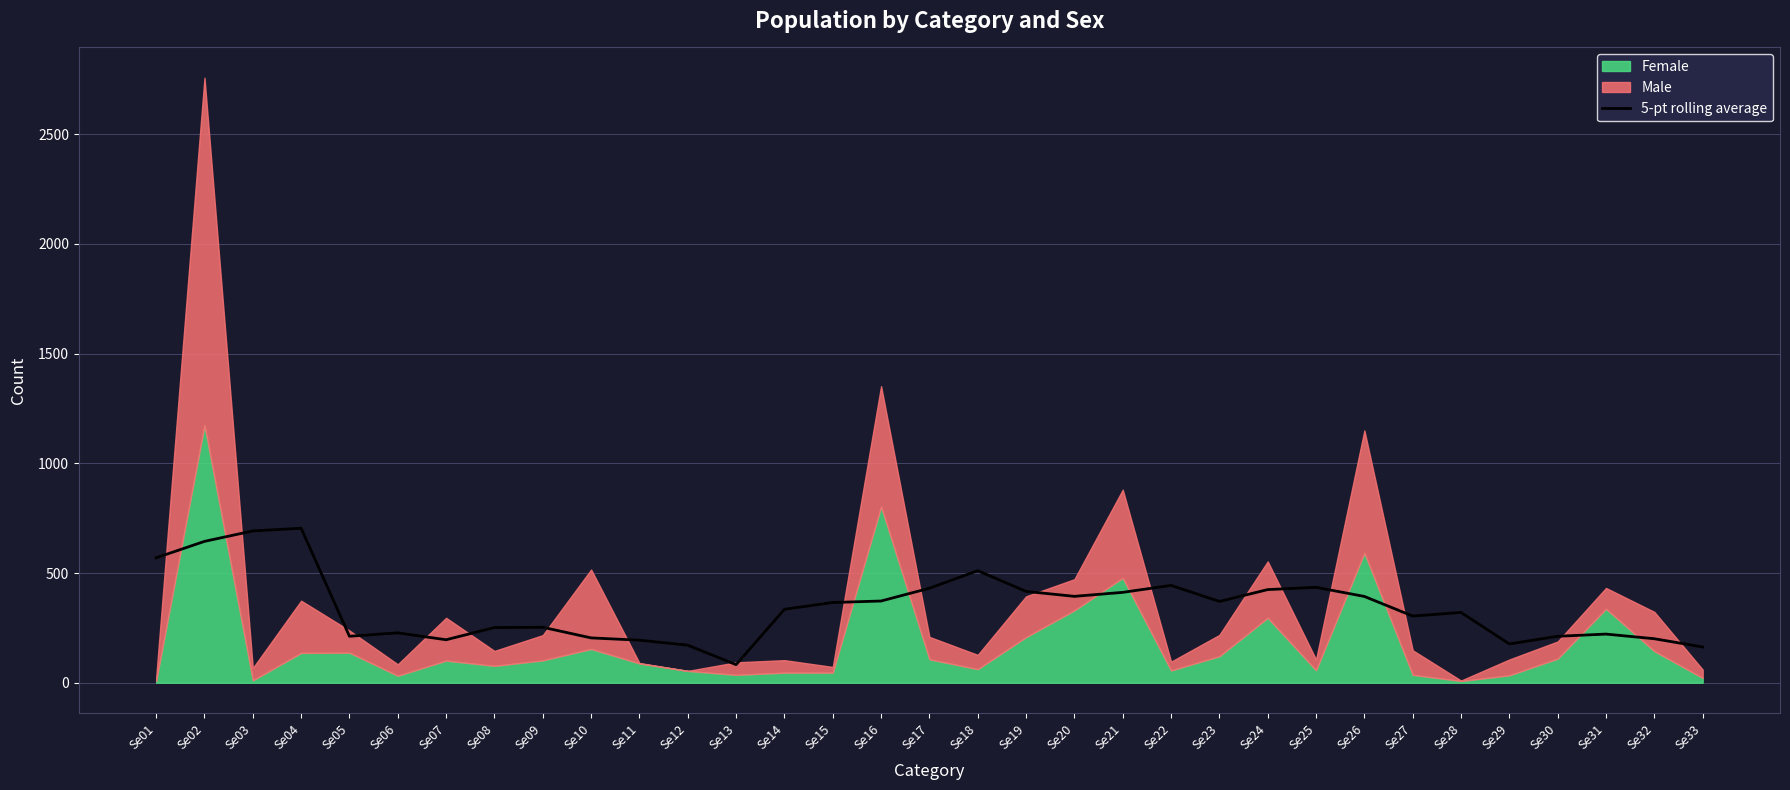

How many values are below 334?

16